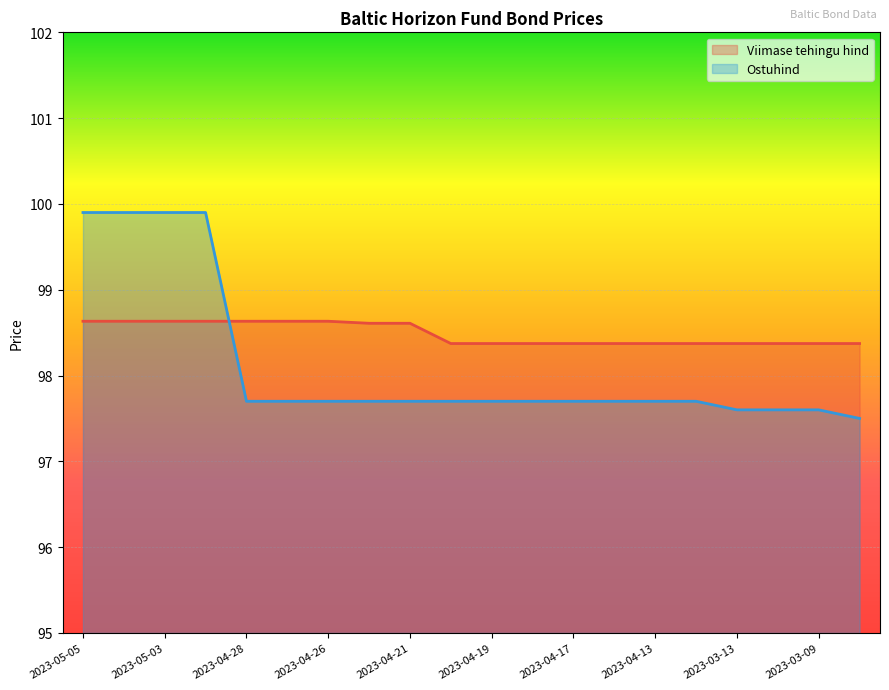

Which series ends up on top after the final intersection of Viimase tehingu hind and Ostuhind?

Viimase tehingu hind